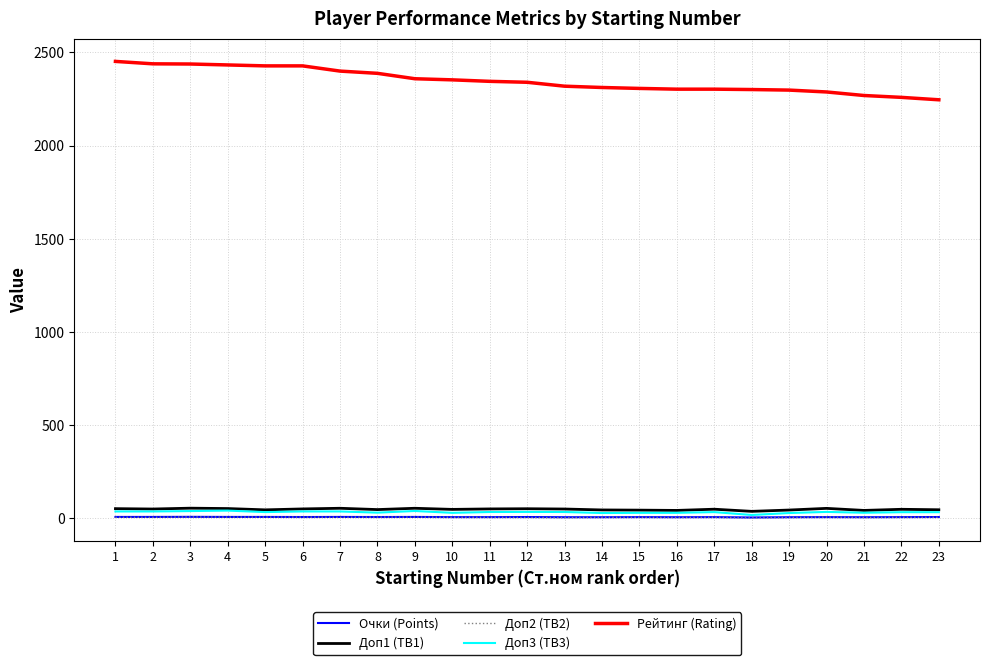

True or false: Очки (Points) and Доп1 (TB1) intersect in this chart.

False